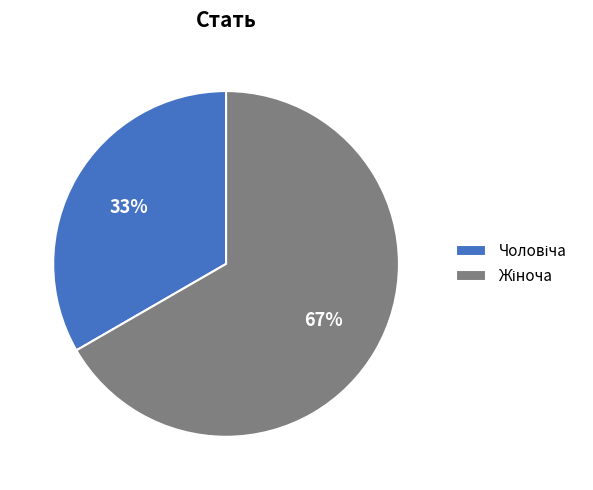

To the nearest percent, what is the average slice percentage?

50%